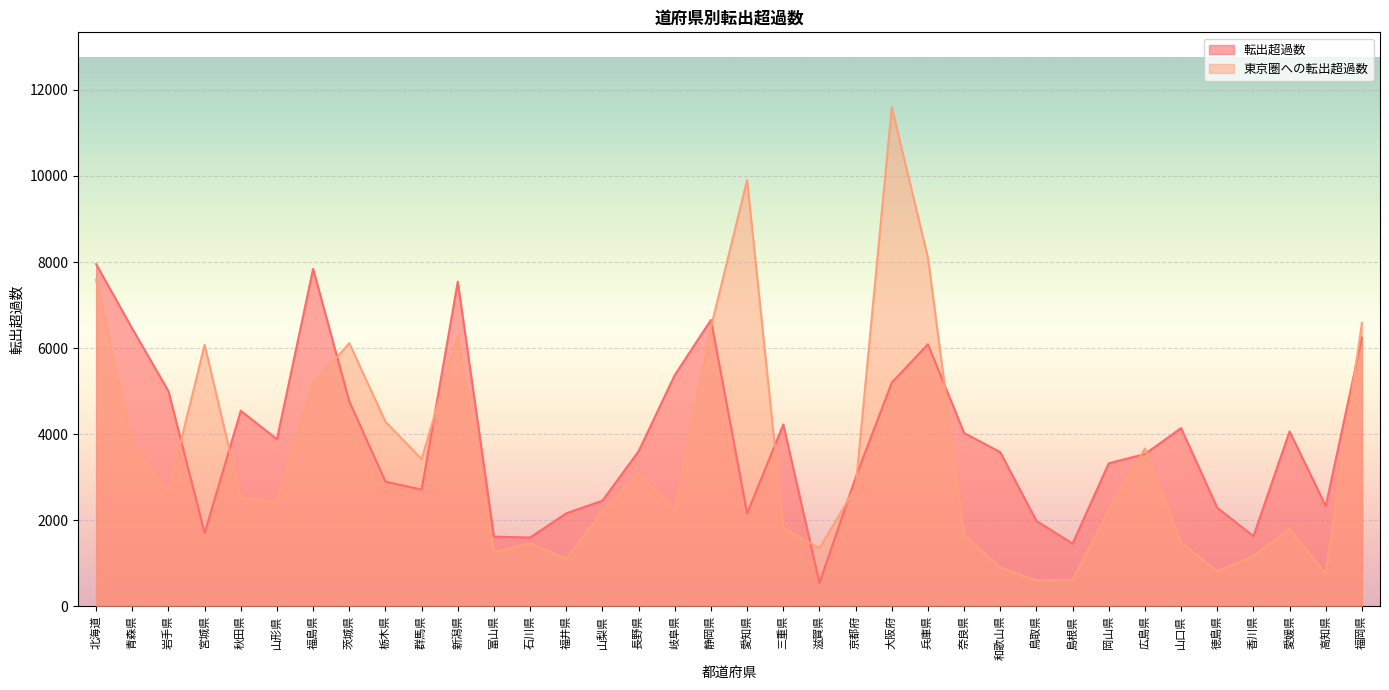

What is the smallest value displayed?

542